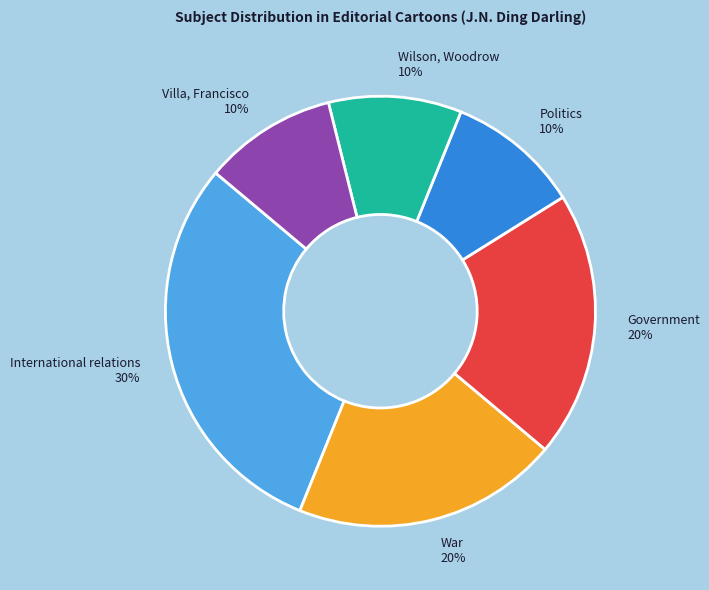

Combined, do International relations and Wilson, Woodrow account for over 50%?

No